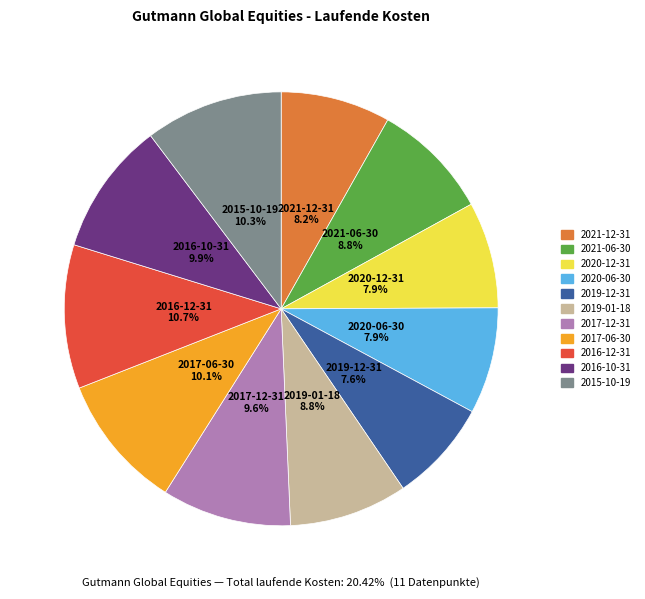

How many segments does this pie chart have?

11